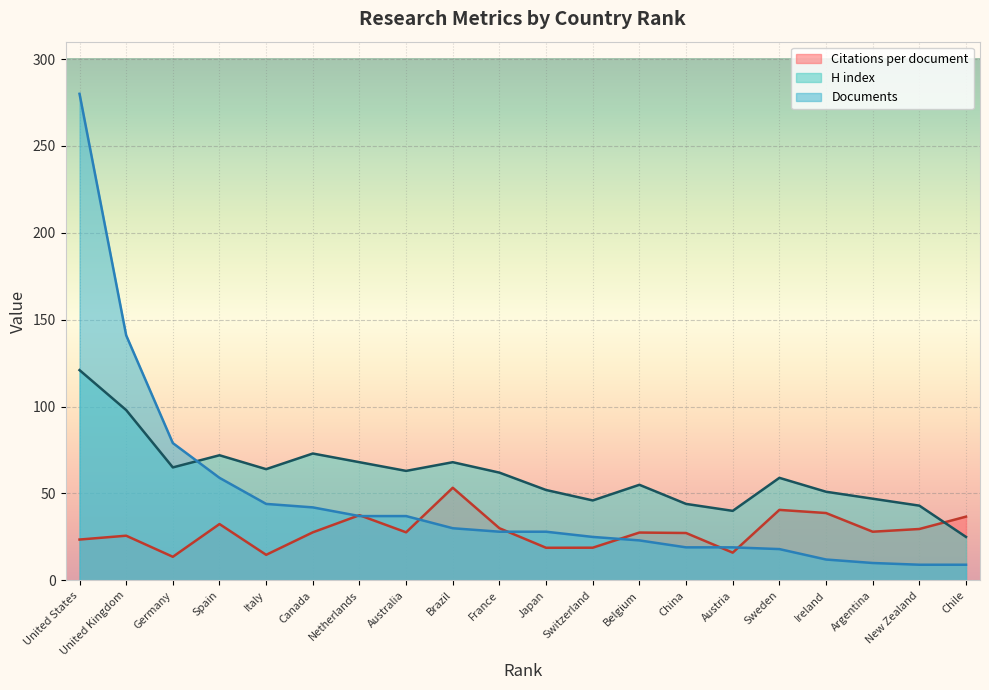

List the series in order of their overall mean, highest first.

H index, Documents, Citations per document